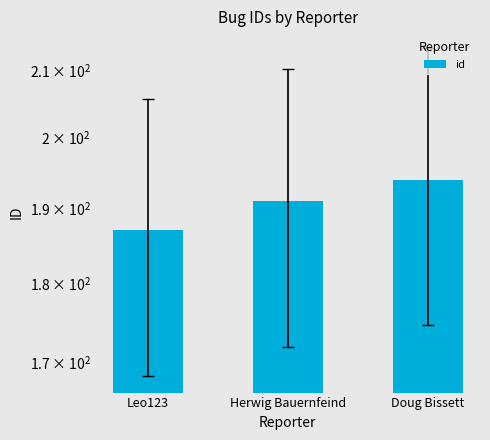

Read the value at Leo123.

187